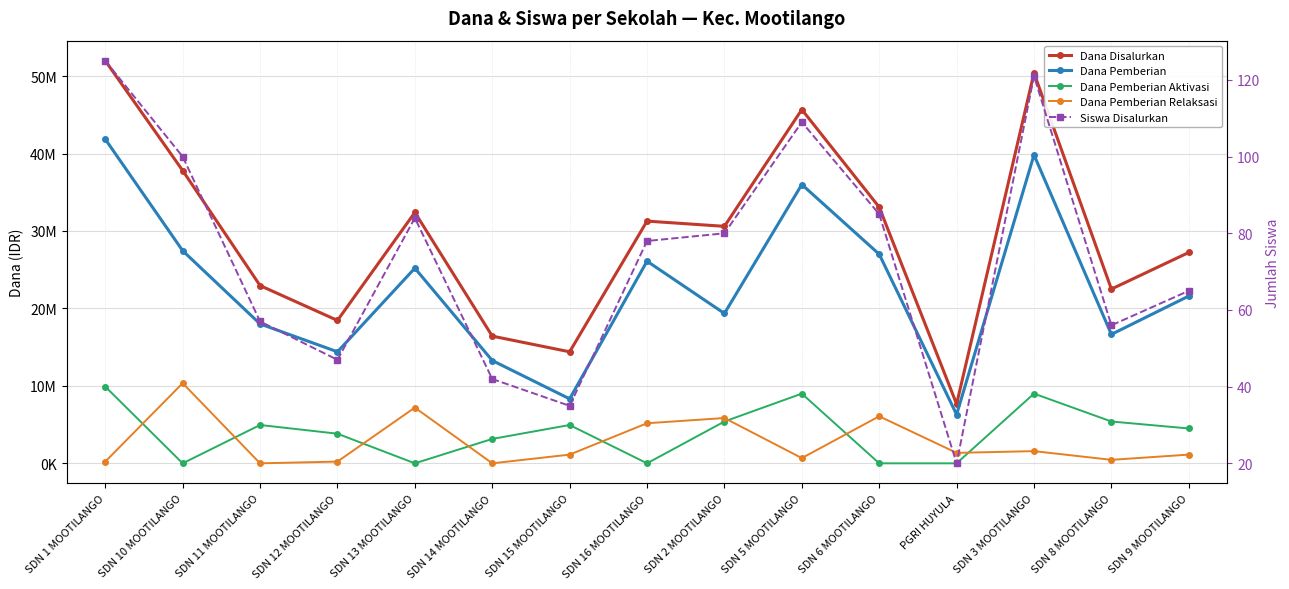

Reading left to right, list all the values displayed in this chart.

Dana Disalurkan: 51975000	37800000	22950000	18450000	32400000	16425000	14400000	31275000	30600000	45675000	33075000	7650000	50400000	22500000	27225000
Dana Pemberian: 41850000	27450000	18000000	14400000	25200000	13275000	8325000	26100000	19350000	36000000	27000000	6300000	39825000	16650000	21600000
Dana Pemberian Aktivasi: 9900000	0	4950000	3825000	0	3150000	4950000	0	5400000	9000000	0	0	9000000	5400000	4500000
Dana Pemberian Relaksasi: 225000	10350000	0	225000	7200000	0	1125000	5175000	5850000	675000	6075000	1350000	1575000	450000	1125000
Siswa Disalurkan: 125	100	57	47	84	42	35	78	80	109	85	20	121	56	65